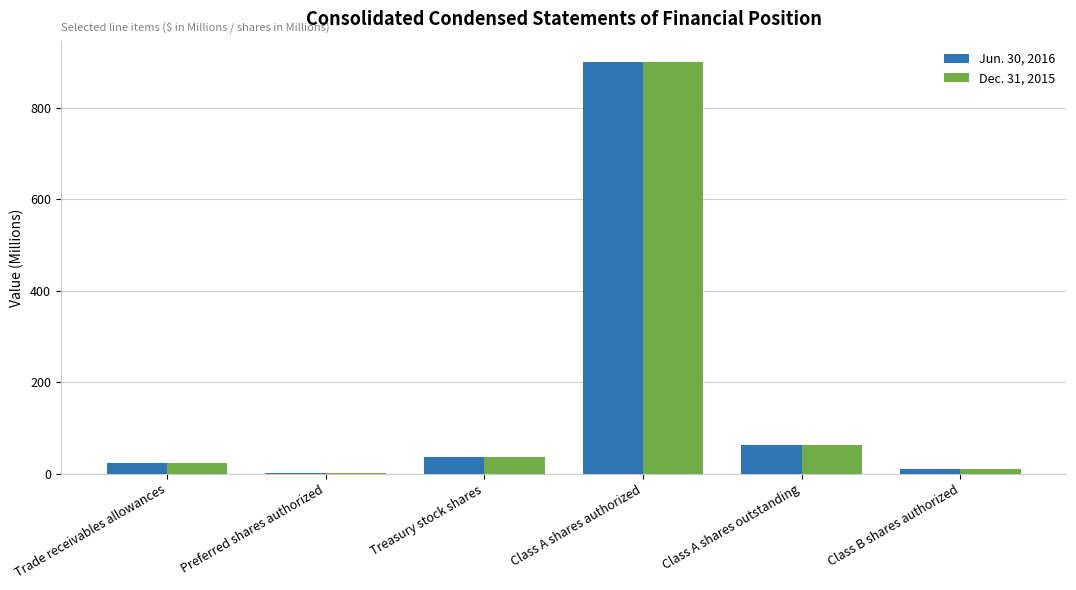

The value of Jun. 30, 2016 at Class A shares authorized is 900.0. True or false?

True